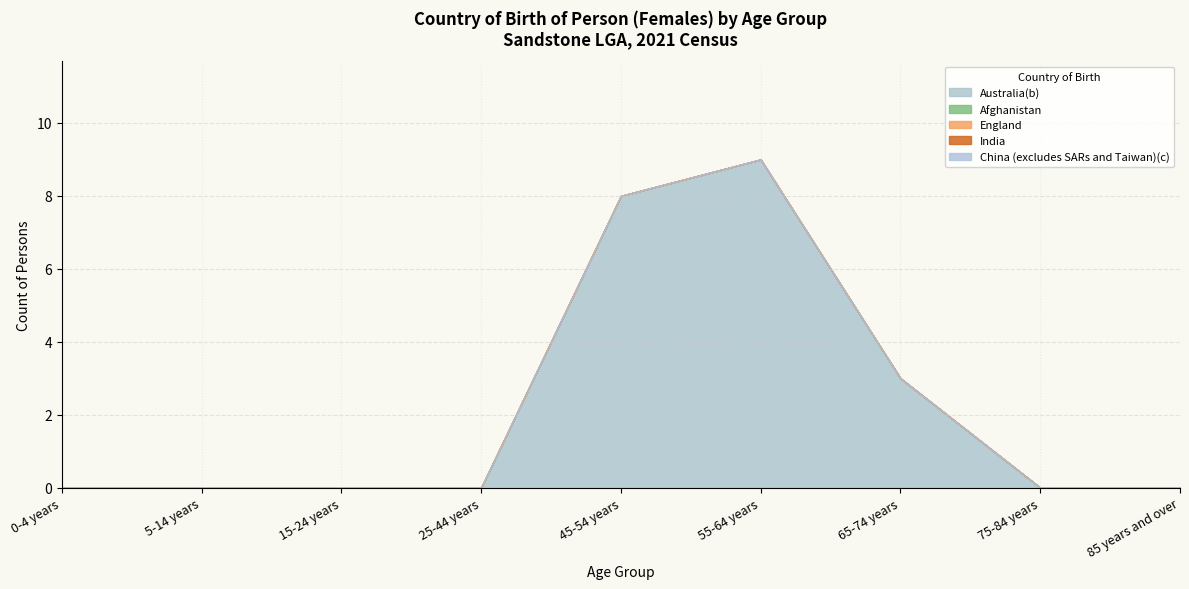

What is the label of the 8th point from the right?

5-14 years